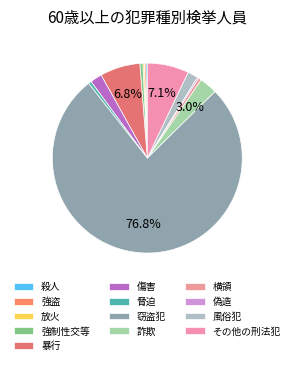

Between 強盗 and 強制性交等, which is larger?

強制性交等